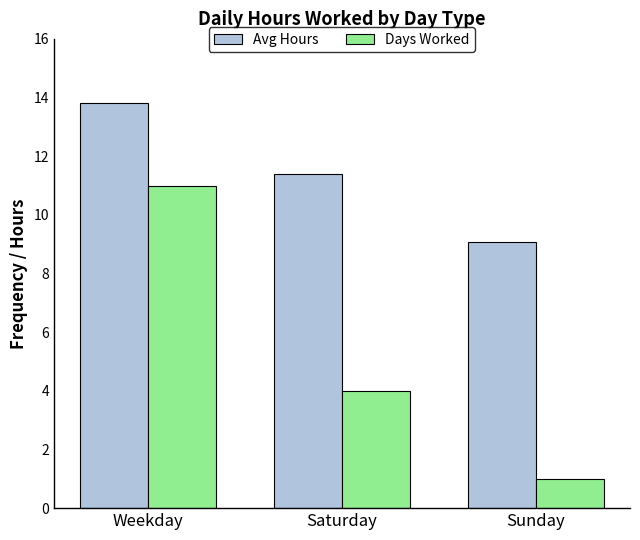

What is the average value of the Avg Hours series?

11.4